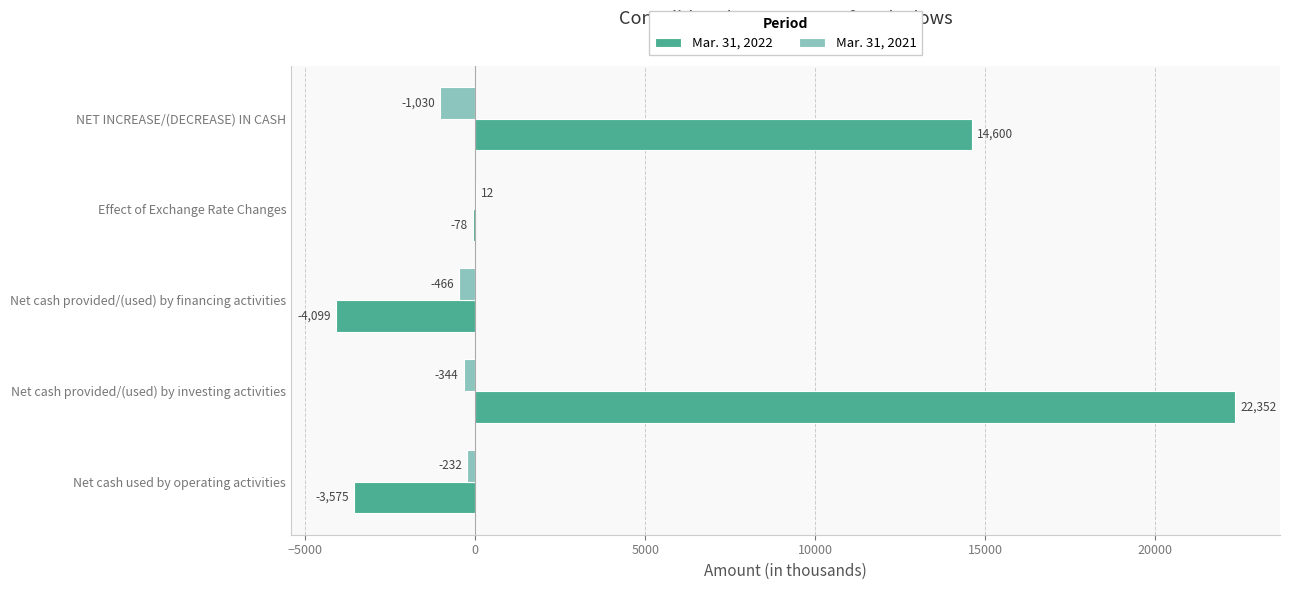

What is the maximum value shown in the chart?

22352